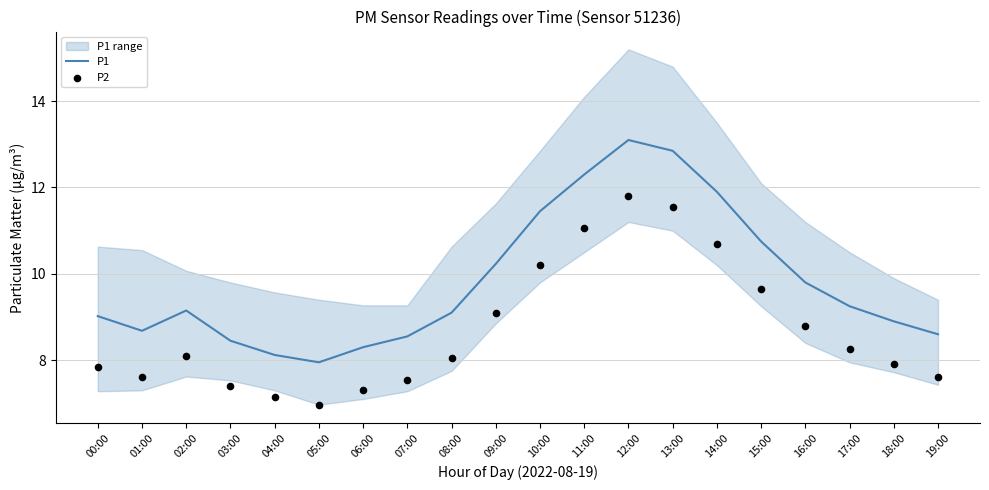

At how many categories does at least one series exceed 9?

12